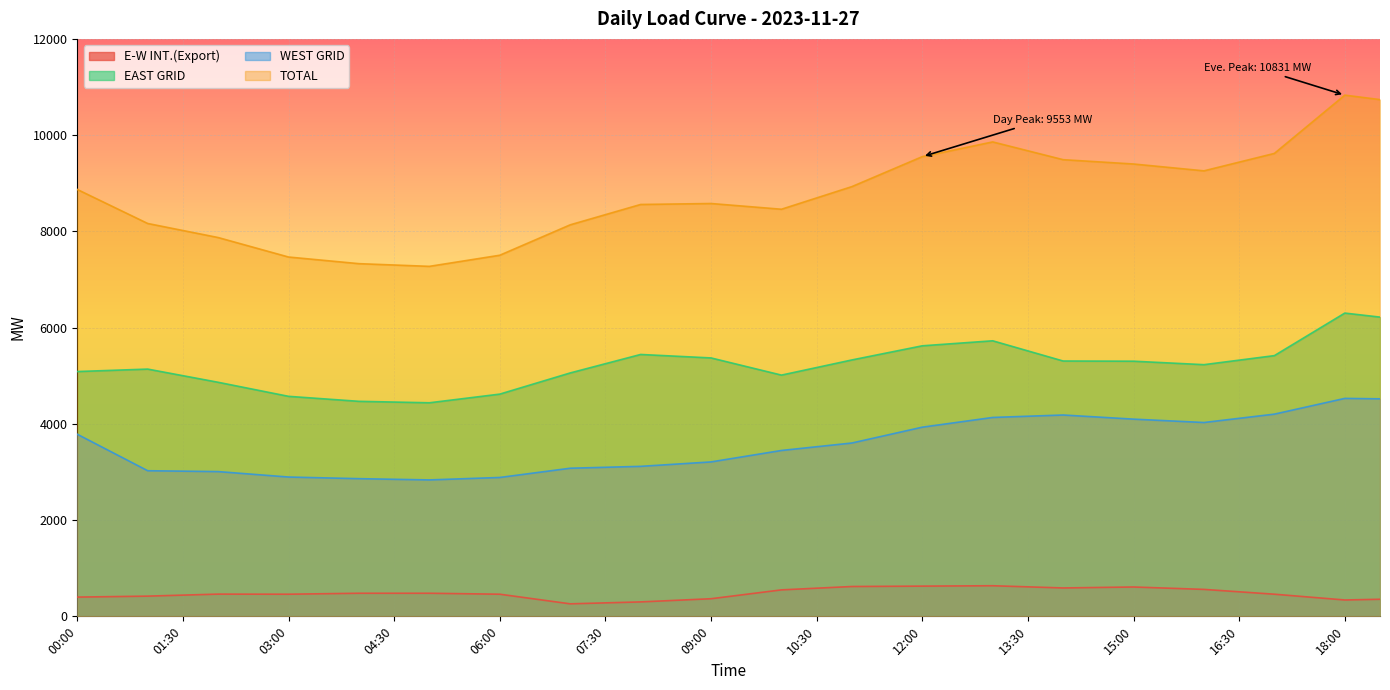

What is the total value across all series at 04:00?

15138.0